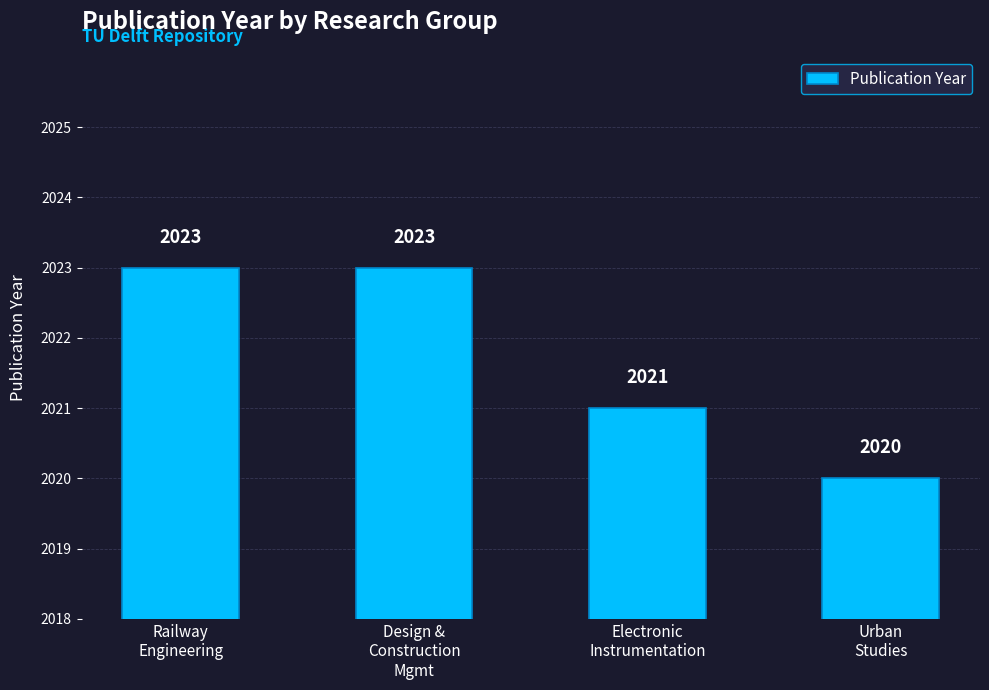

Which label corresponds to the smallest value in the chart?

Urban
Studies